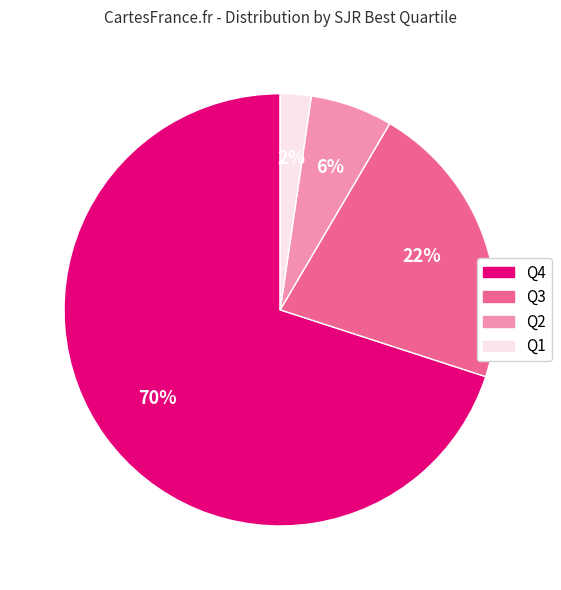

Is there a majority slice in this chart?

Yes